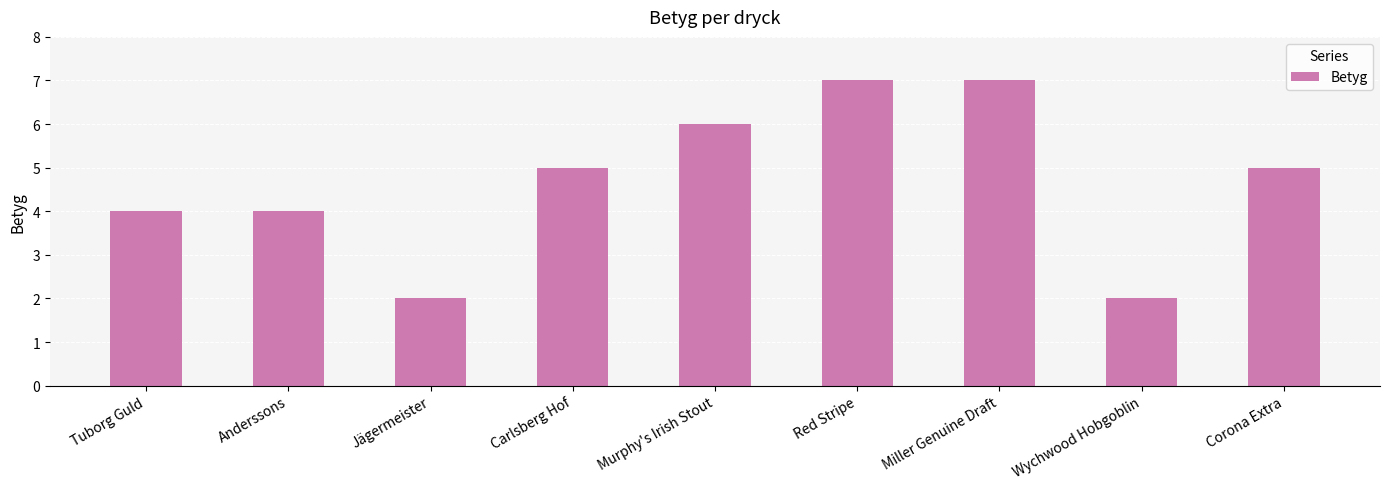

What is the maximum value shown in the chart?

7